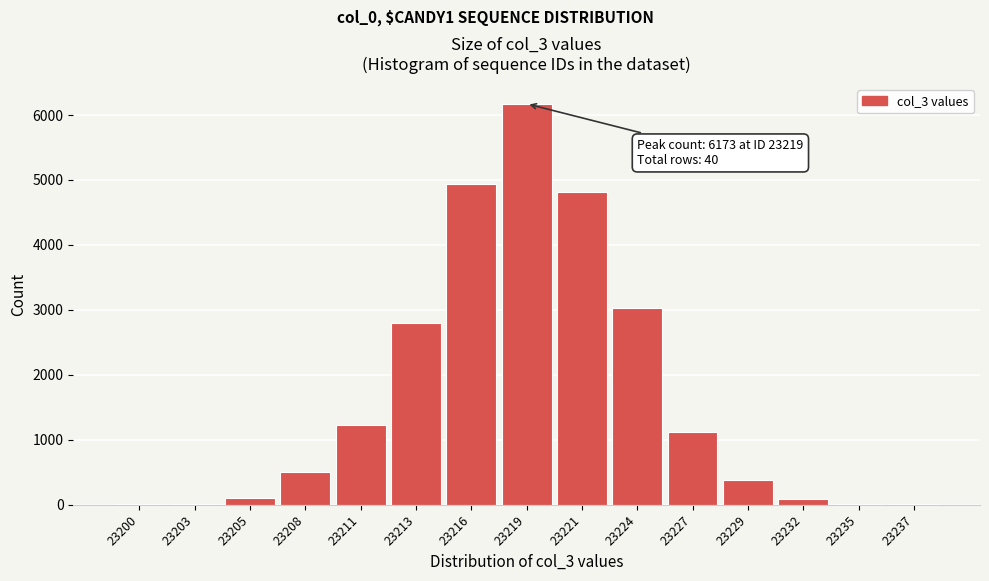

Which category has the highest value across all series?

23219